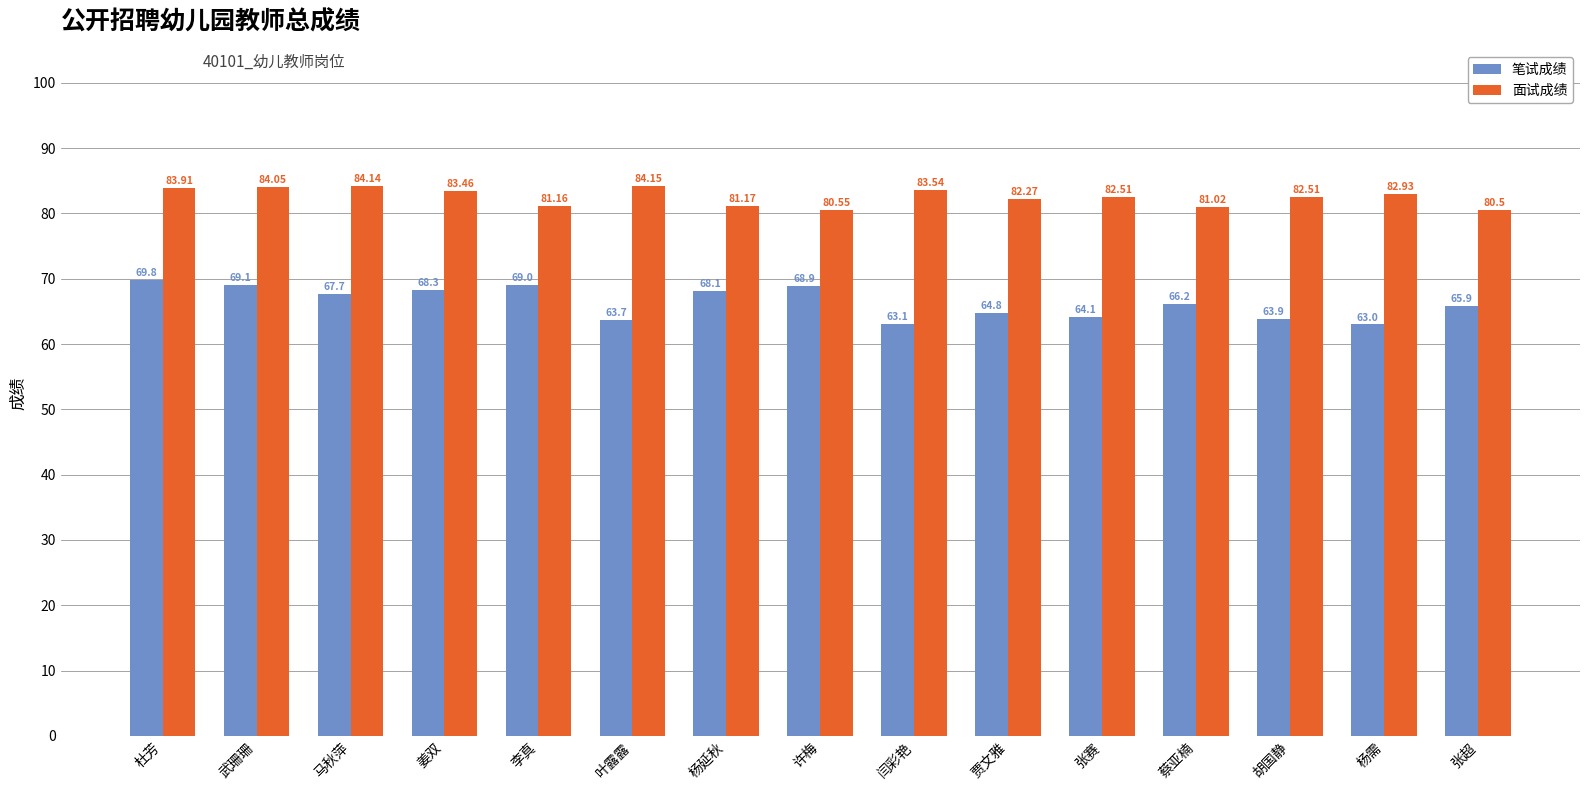

List the series in order of their overall mean, highest first.

面试成绩, 笔试成绩